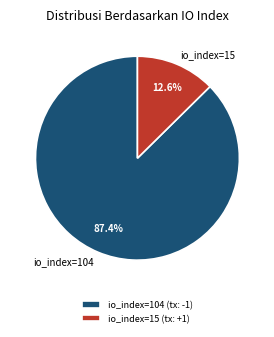

To the nearest percent, what is the difference between the largest and smallest slice percentages?

75%